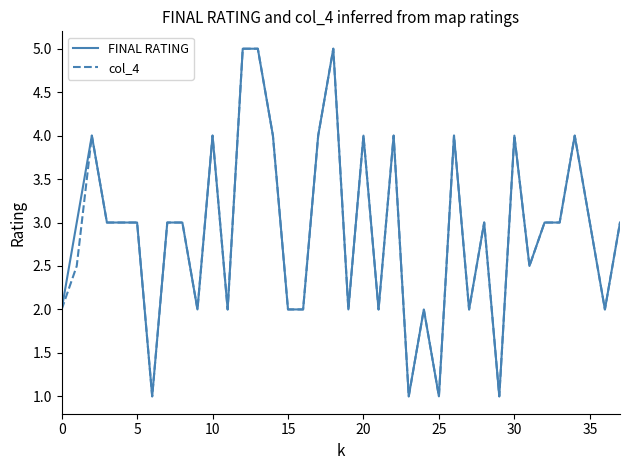

How many lines are shown in the chart?

2